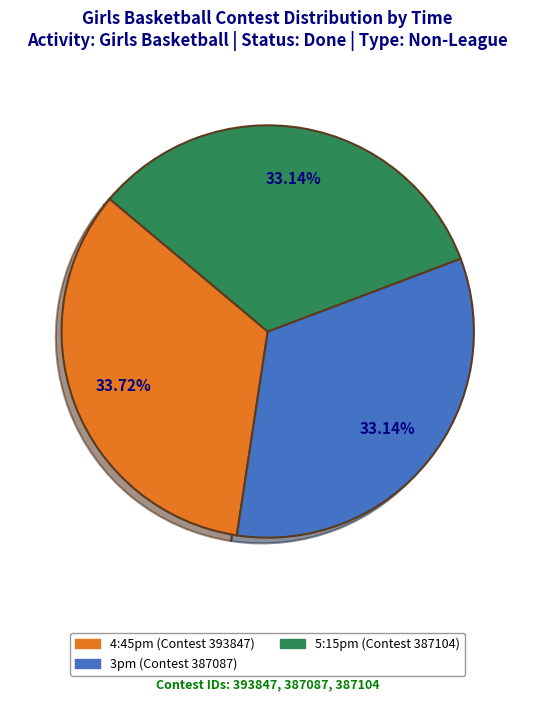

What portion of the pie excludes 3pm?

66.9%